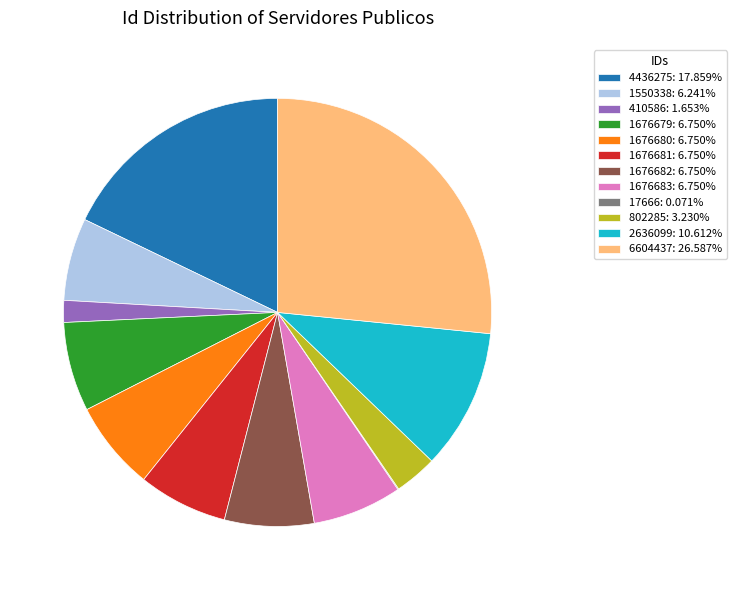

Does 802285: 3.230% represent more than half of the total?

No